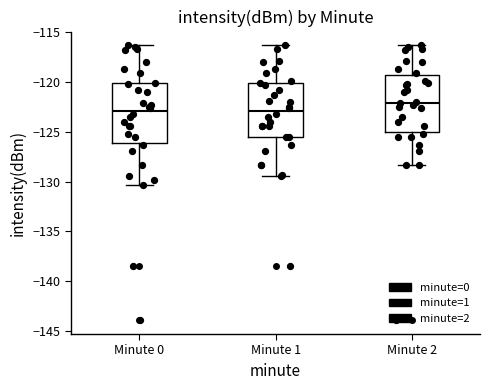

Reading left to right, read every box against the y-axis: the position of its median line, the range the box covers, and the ends of its whiskers. The values are not printed on the chart, so give them approximately, as read against the axis.

Minute 0: median -123.0, box -126.0 to -120.0, whiskers -130.5 to -116.5
Minute 1: median -123.0, box -125.5 to -120.0, whiskers -129.5 to -116.5
Minute 2: median -122.0, box -125.0 to -119.5, whiskers -128.5 to -116.5